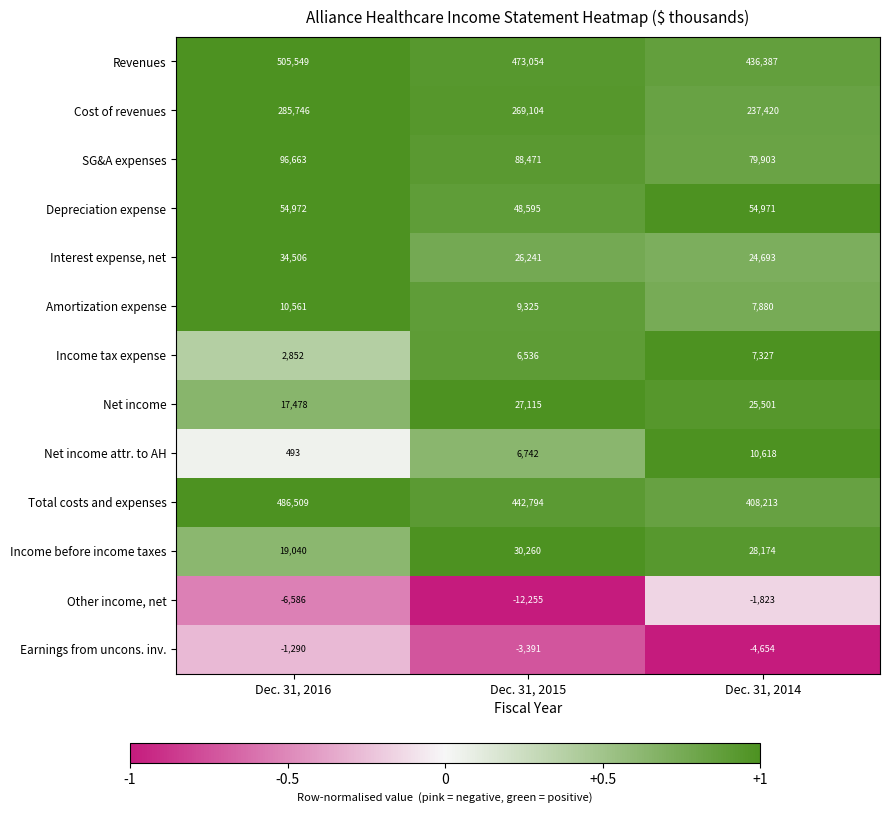

Is it true that Other income, net equals -1823 at Dec. 31, 2014?

True